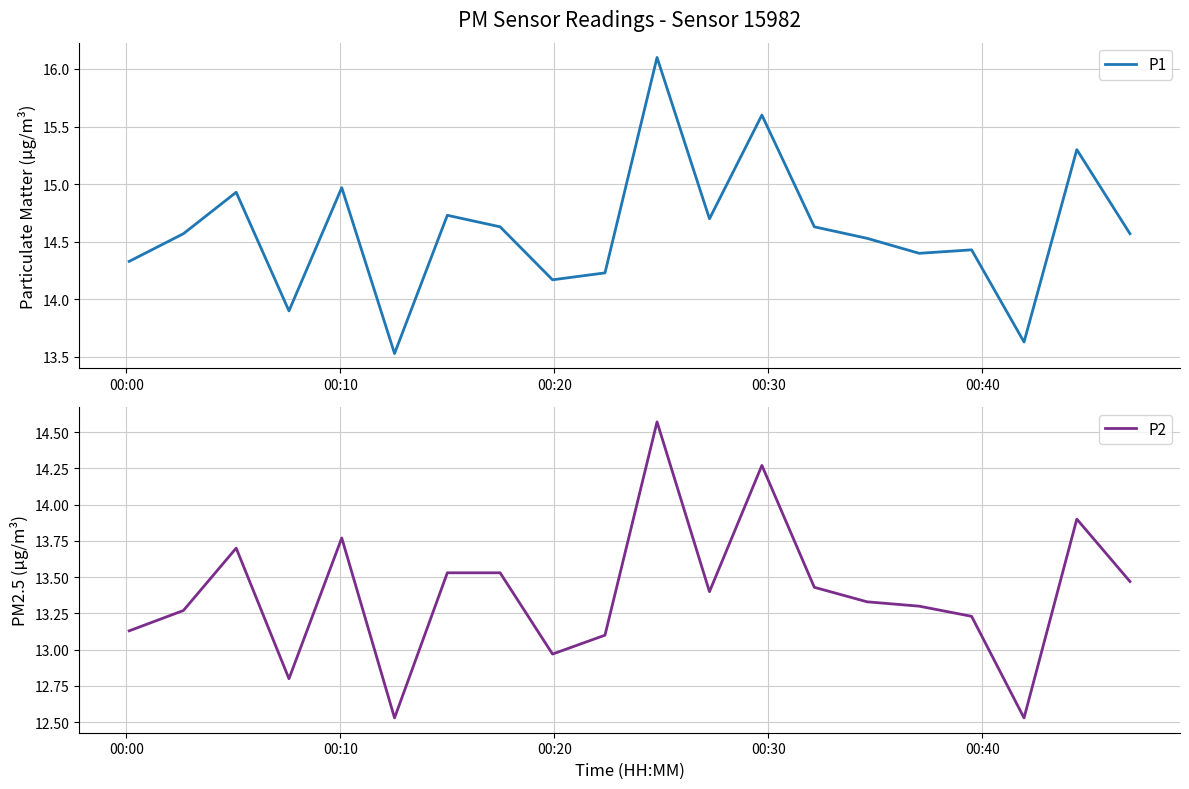

What is the maximum value for P1?

16.1